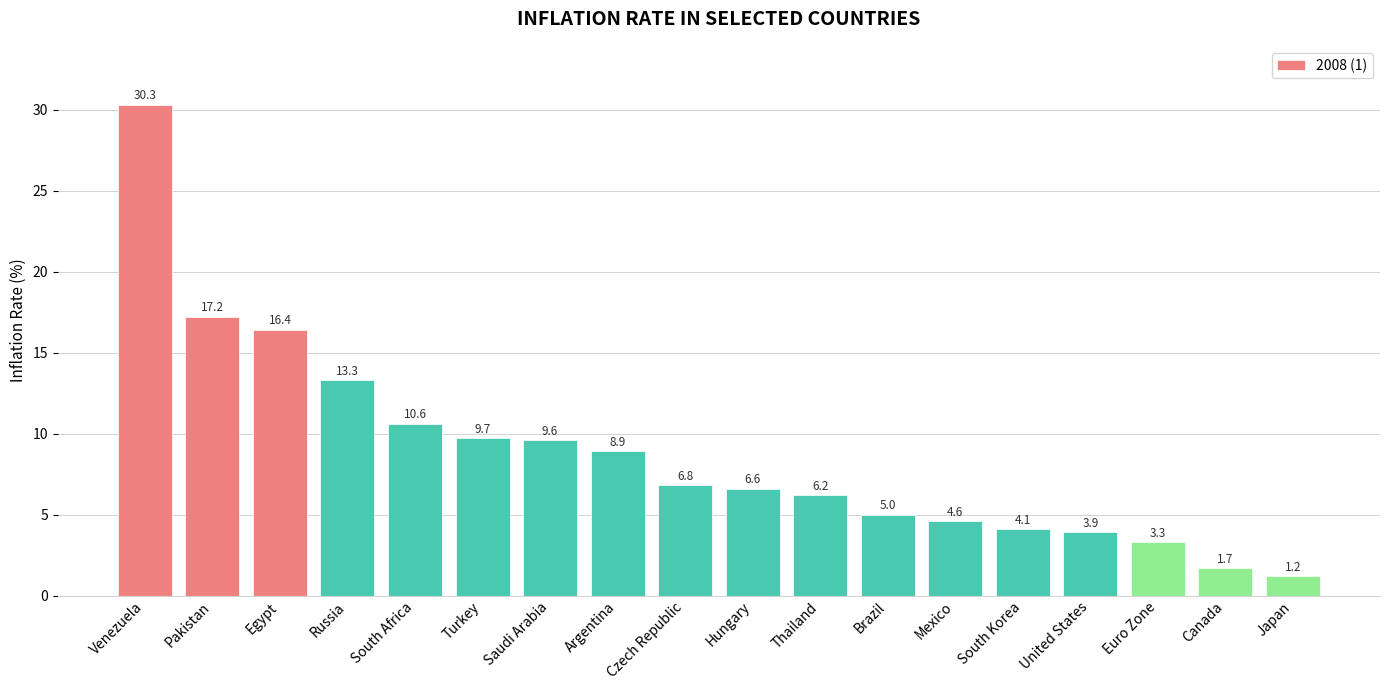

What is the change in value from Russia to Saudi Arabia?

-3.7